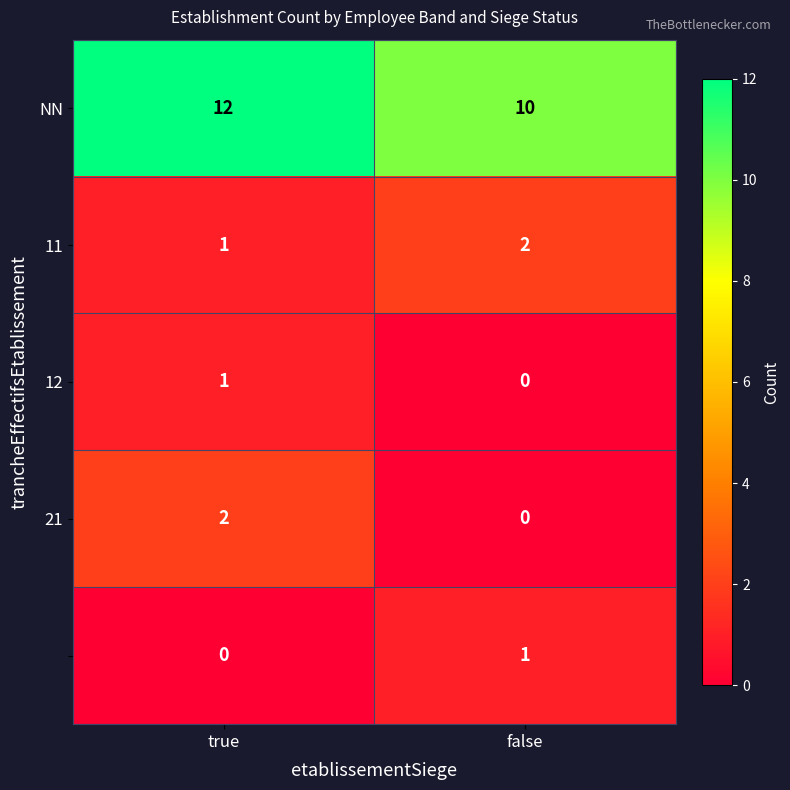

What is the difference between the highest and lowest values at false?

10